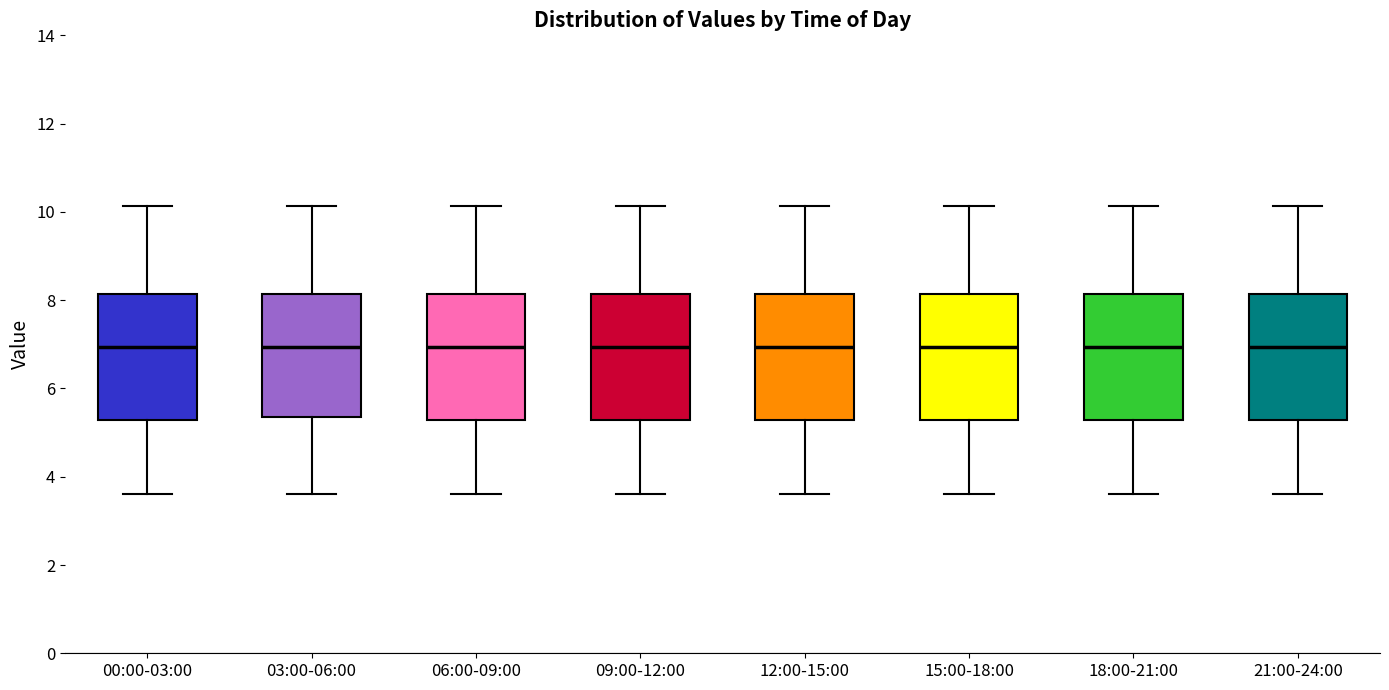

Reading left to right, read every box against the y-axis: the position of its median line, the range the box covers, and the ends of its whiskers. The values are not printed on the chart, so give them approximately, as read against the axis.

00:00-03:00: median 7.0, box 5.2 to 8.2, whiskers 3.6 to 10.2
03:00-06:00: median 7.0, box 5.4 to 8.2, whiskers 3.6 to 10.2
06:00-09:00: median 7.0, box 5.2 to 8.2, whiskers 3.6 to 10.2
09:00-12:00: median 7.0, box 5.2 to 8.2, whiskers 3.6 to 10.2
12:00-15:00: median 7.0, box 5.2 to 8.2, whiskers 3.6 to 10.2
15:00-18:00: median 7.0, box 5.2 to 8.2, whiskers 3.6 to 10.2
18:00-21:00: median 7.0, box 5.2 to 8.2, whiskers 3.6 to 10.2
21:00-24:00: median 7.0, box 5.2 to 8.2, whiskers 3.6 to 10.2